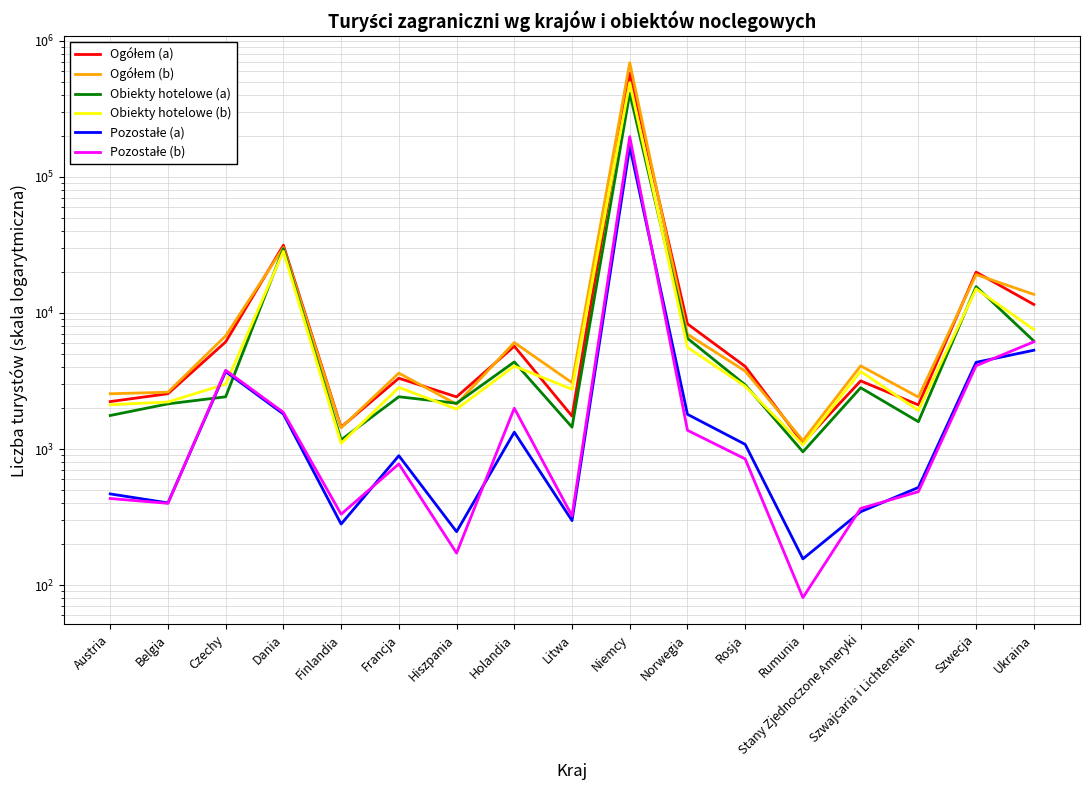

In Ogółem (a), how many points are higher than both neighbors (excluding endpoints)?

6